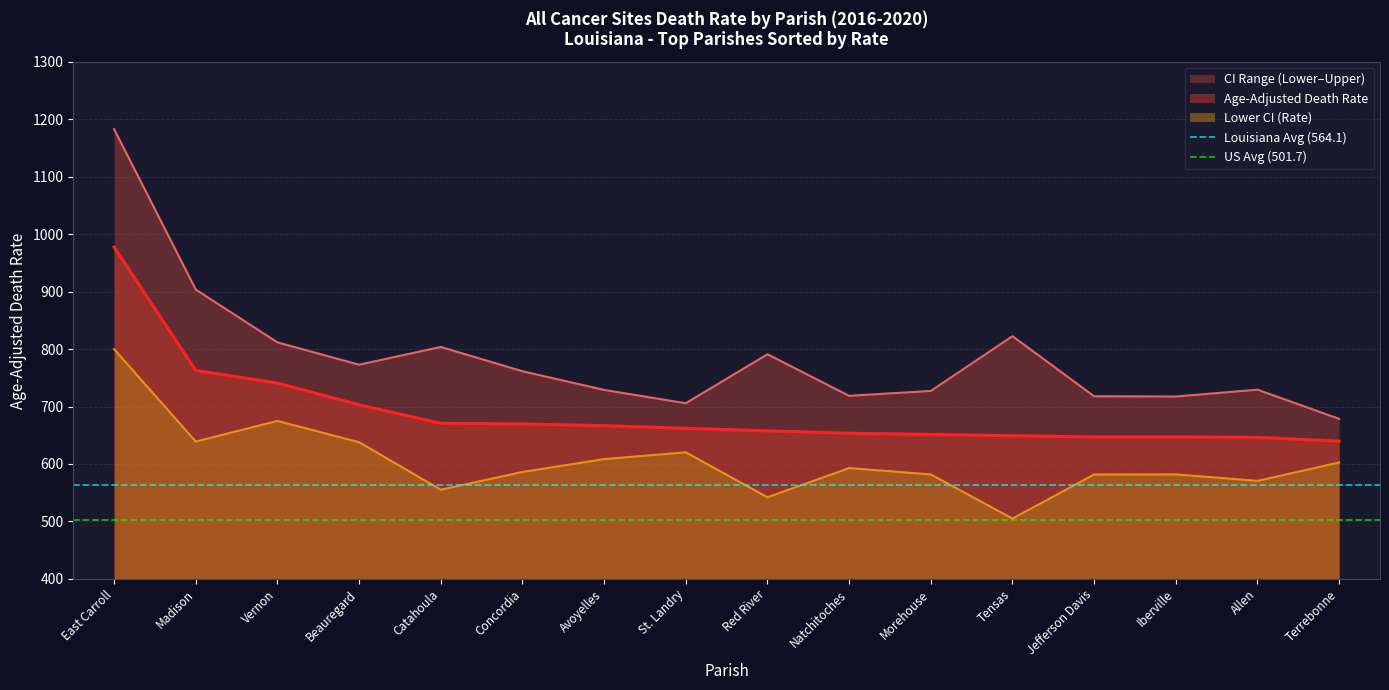

The Age-Adjusted Death Rate series shows 762.7 at Madison. True or false?

True